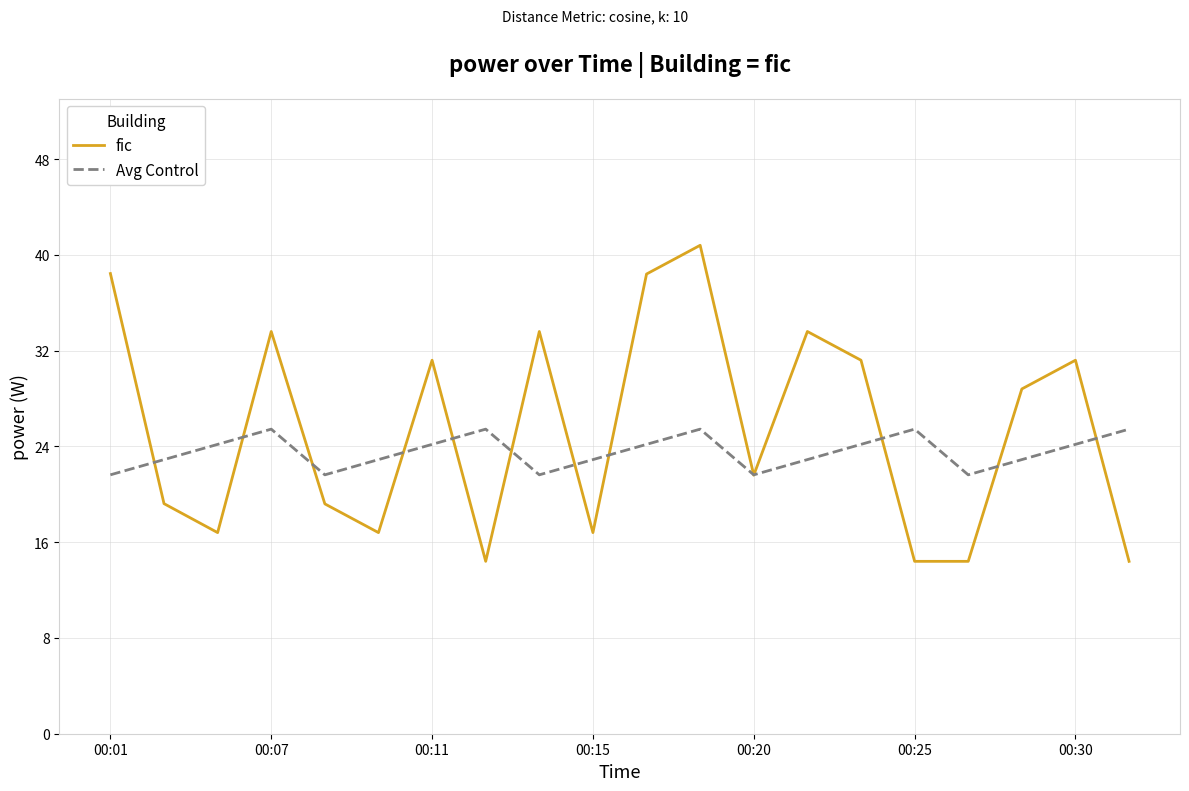

List the series in order of their peak value, lowest first.

Avg Control, fic